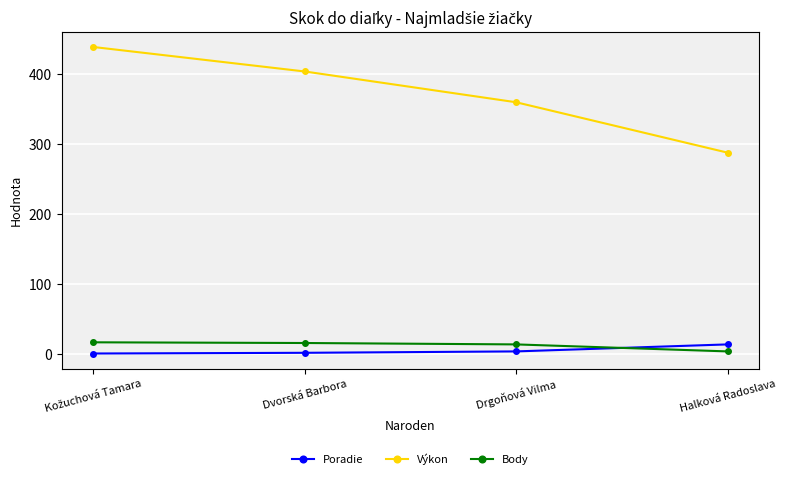

Which series has the largest range (max minus min)?

Výkon